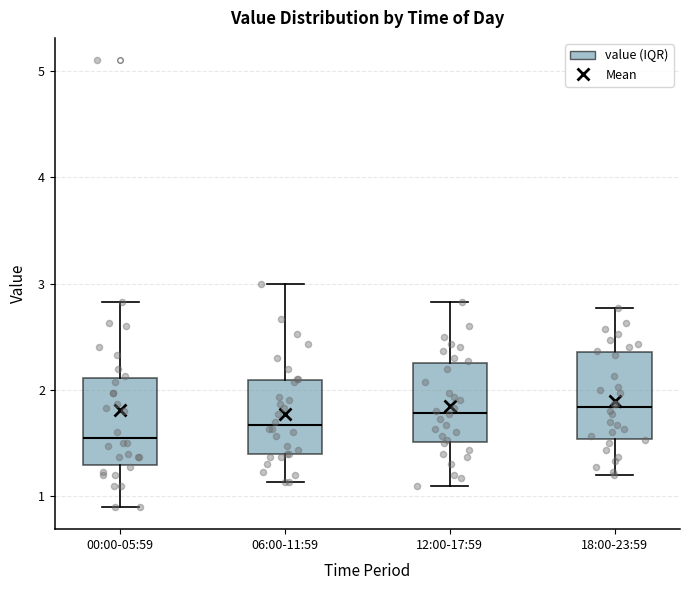

Where is the upper edge of the box for 00:00-05:59 on the y-axis? The values are not printed on the chart, so give them approximately, as read against the axis.

2.1